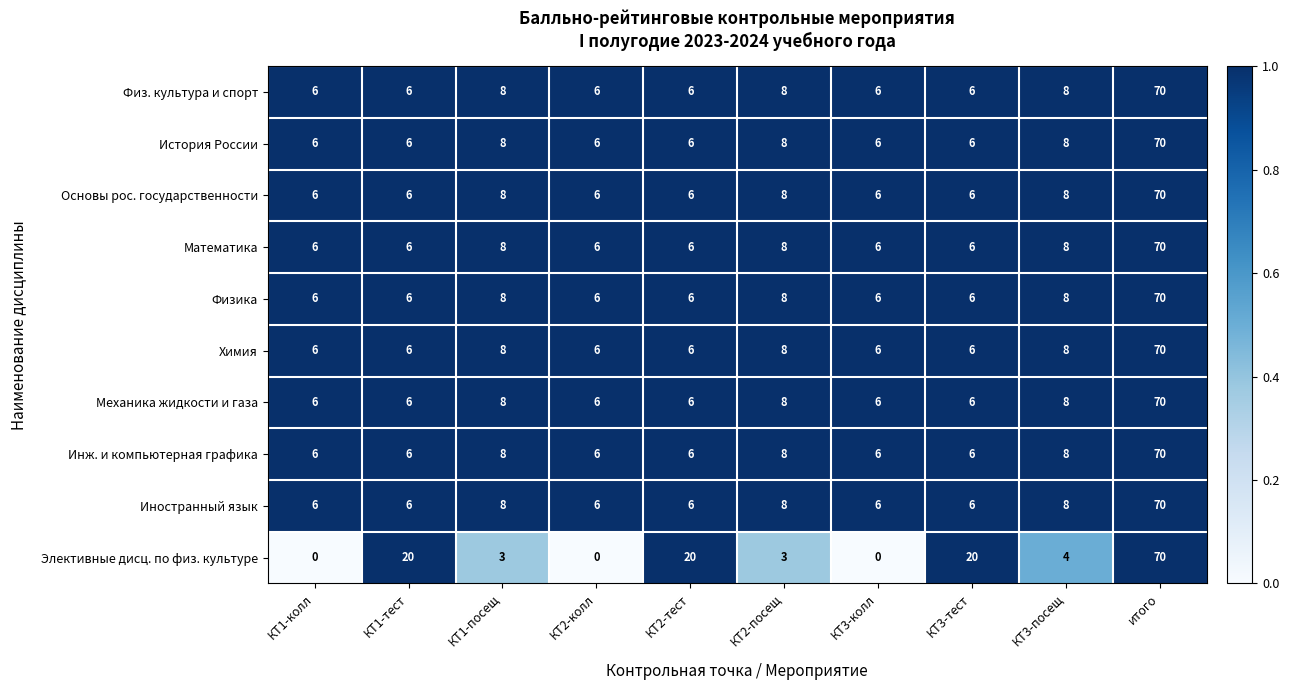

Which label corresponds to the largest value in the chart?

итого